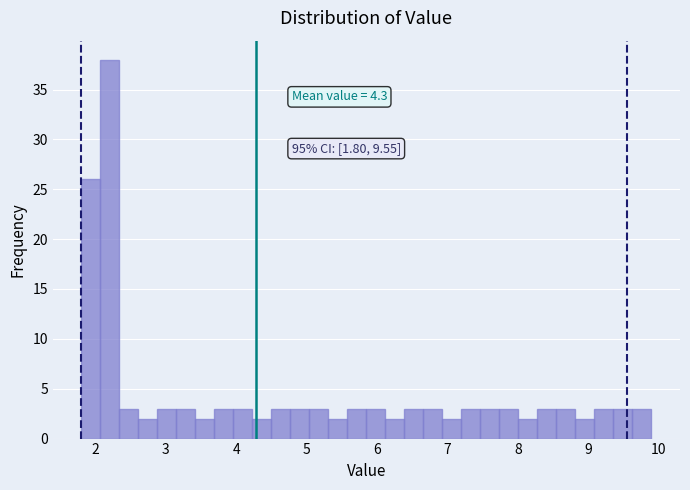

Read against the x-axis, roughly where is the centre of the tallest bar?

2.2